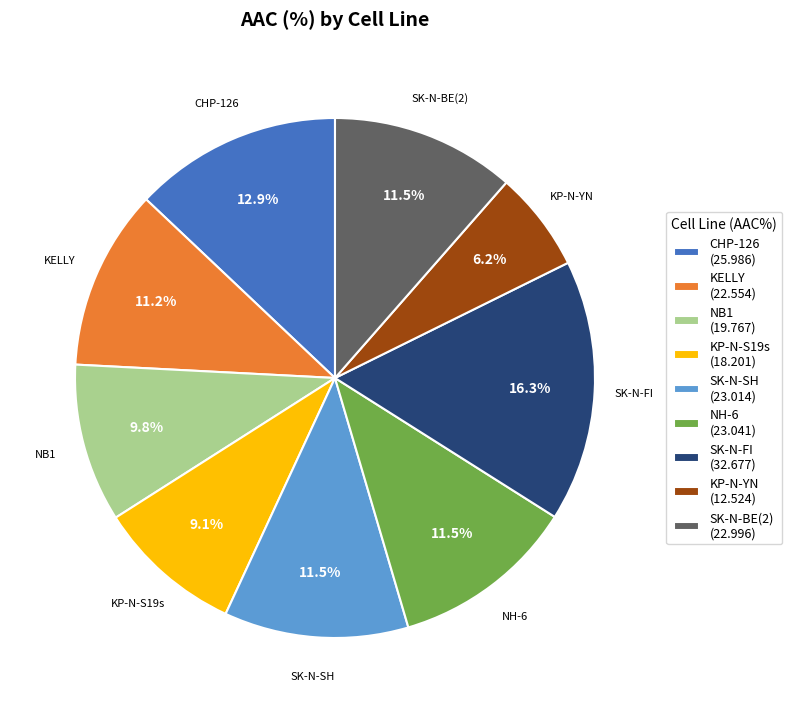

To the nearest percent, what portion does CHP-126 represent?

13%